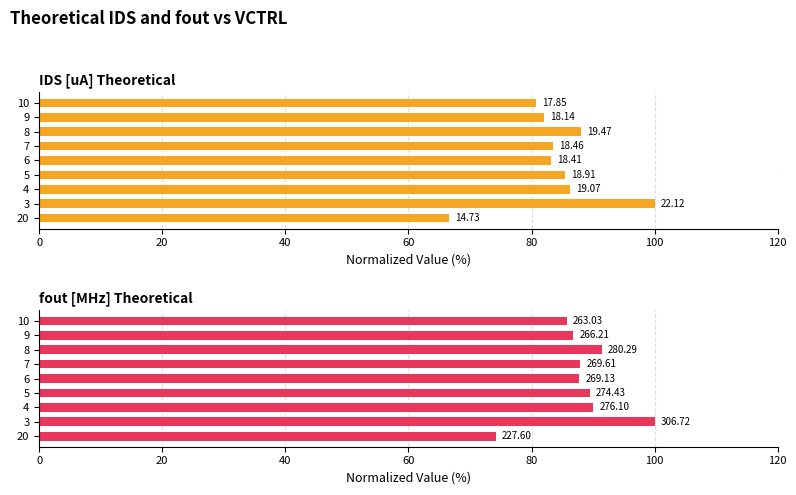

What is the difference between the maximum and minimum values in the IDS [uA] Theoretical series?

33.4